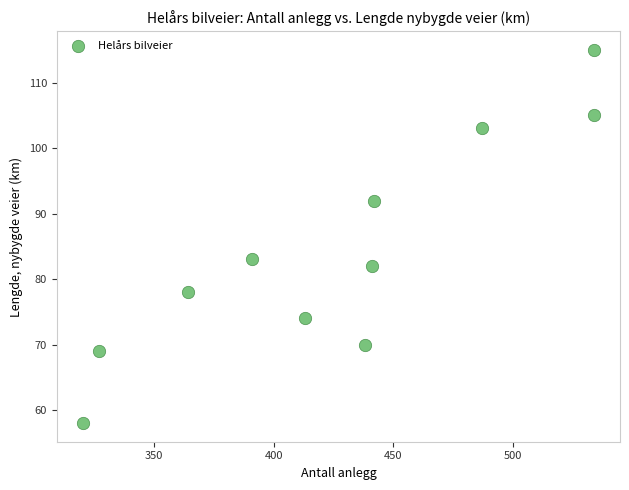

What is the average X value?

426